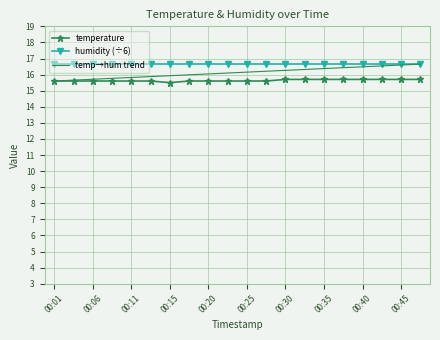

How many temperature values are between 15 and 16?

20